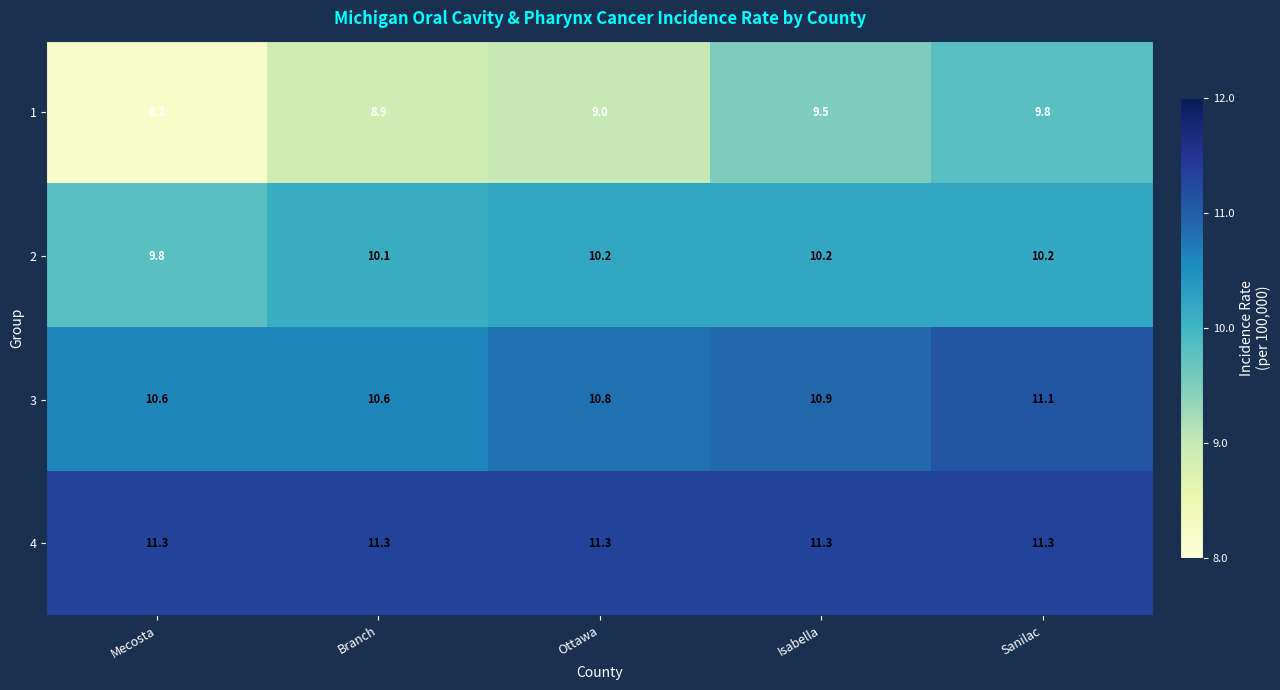

What is the spread (max minus min) of values at Ottawa?

2.3